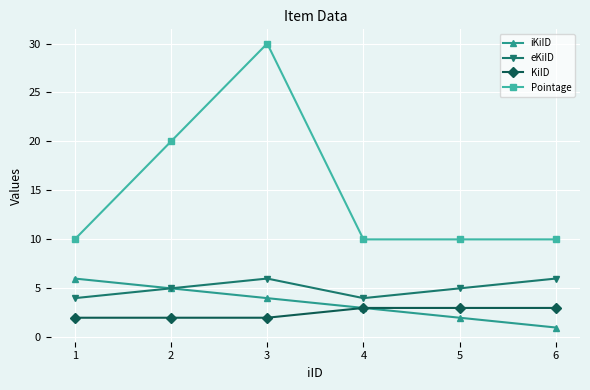

What is the value of the eKiID point at the 1st from the left?

4